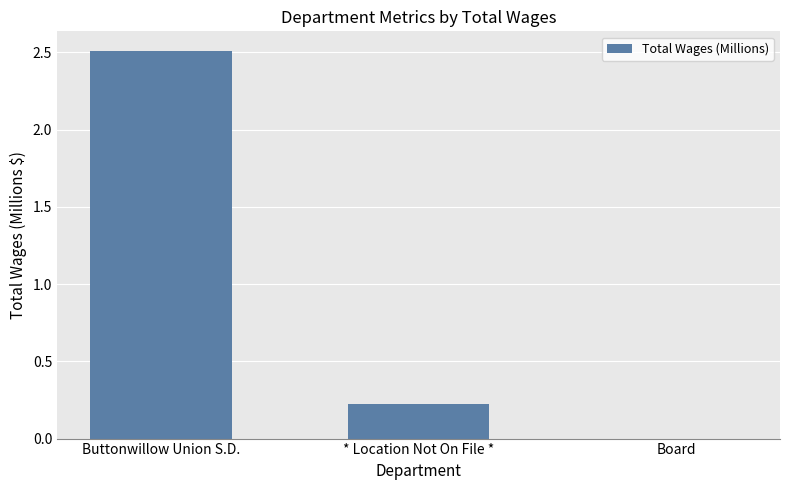

Reading left to right, extract all data points from this chart.

Buttonwillow Union S.D.=2.5	* Location Not On File *=0.2	Board=0.0